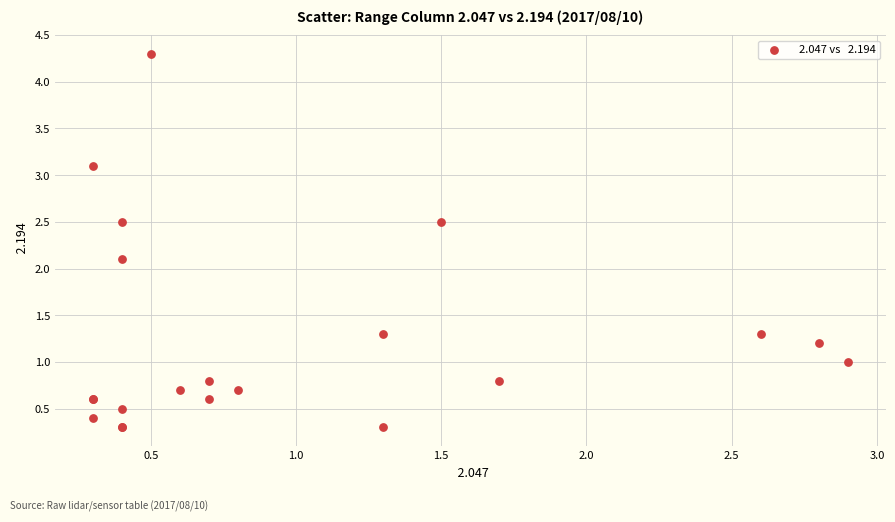

What Y value in the scatter plot is closest to 2?

2.1